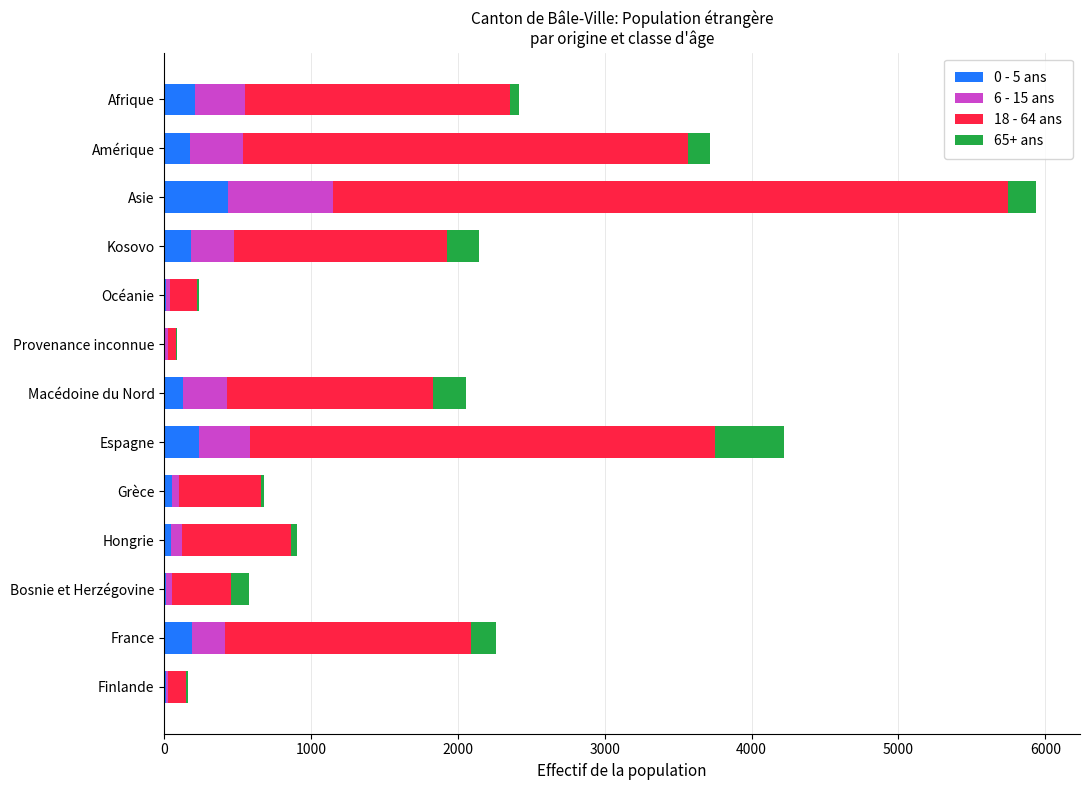

At which category is the sum across all series the highest?

Asie